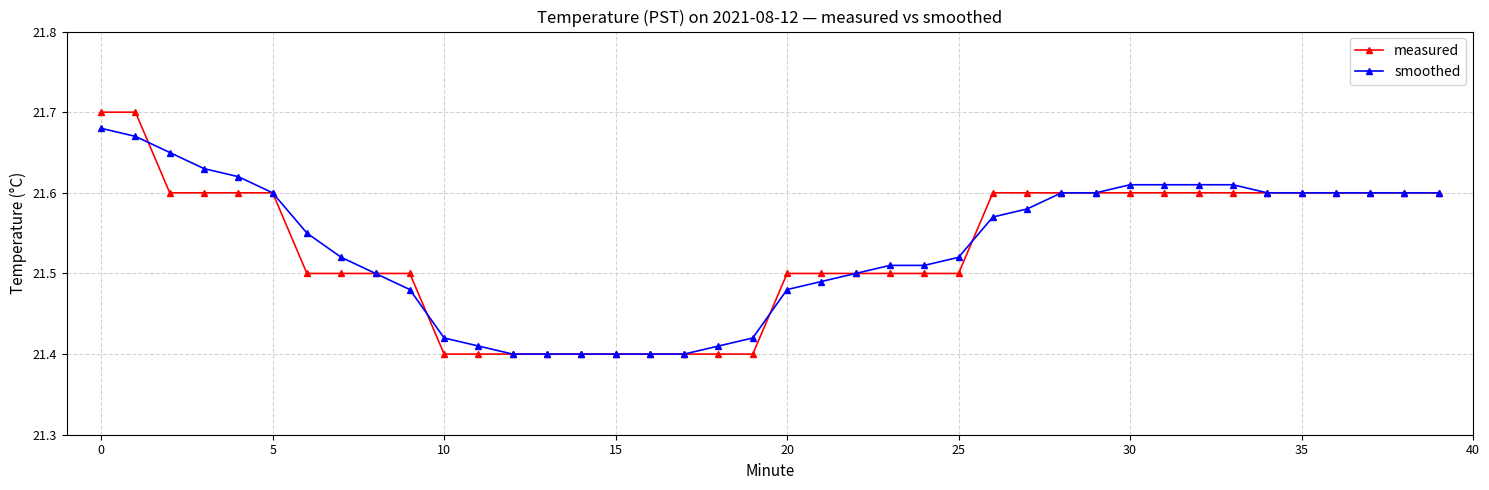

Does the chart display data point markers on the line(s)?

Yes